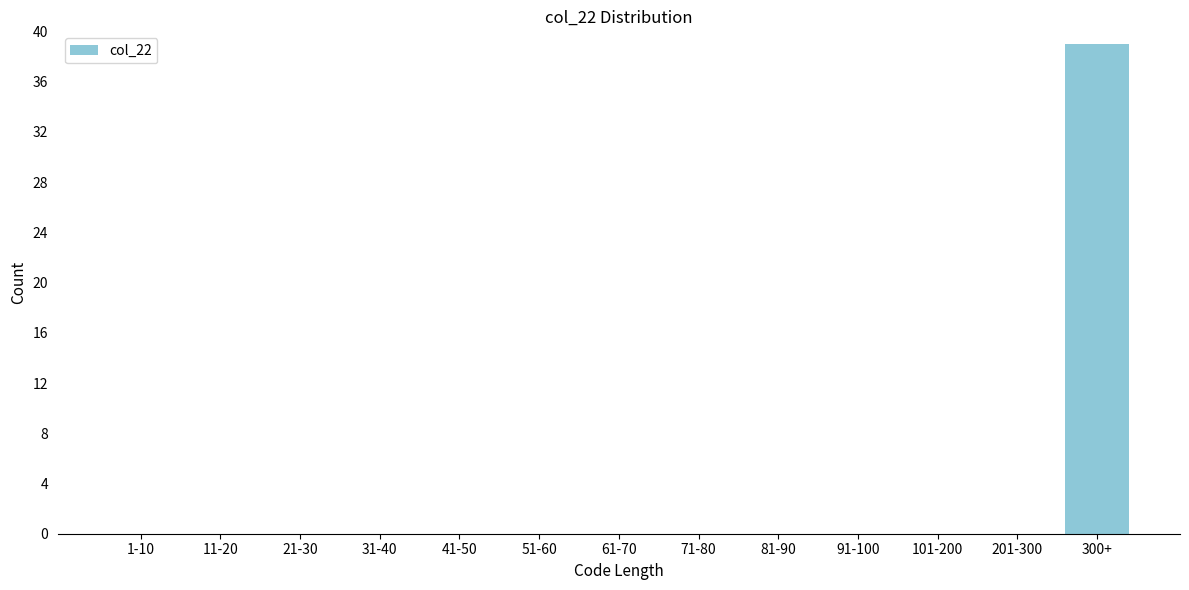

Reading left to right, transcribe all the data shown in this chart.

1-10=0	11-20=0	21-30=0	31-40=0	41-50=0	51-60=0	61-70=0	71-80=0	81-90=0	91-100=0	101-200=0	201-300=0	300+=39